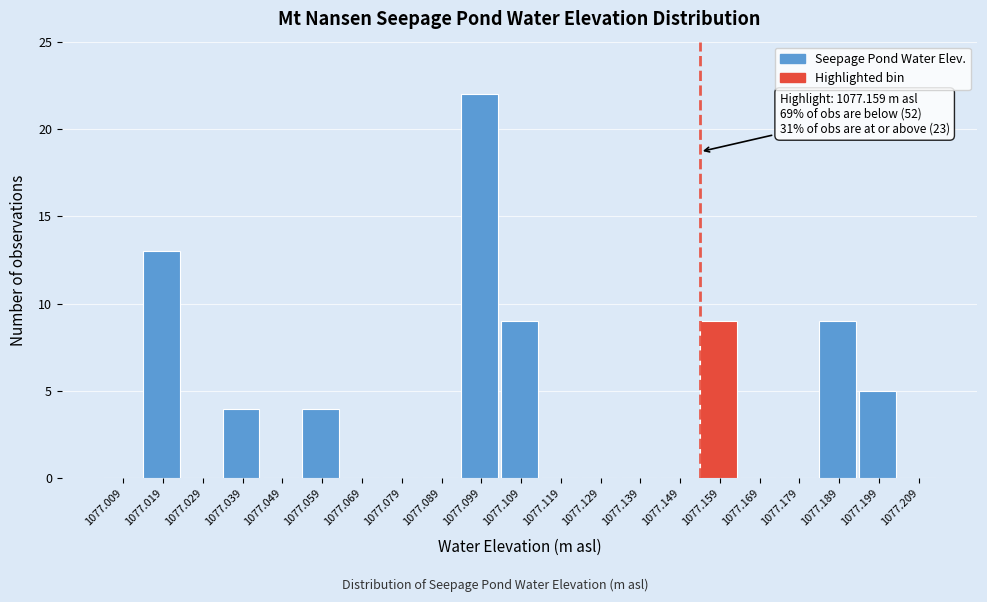

Reading left to right, extract all data points from this chart.

1077.009=0	1077.019=13	1077.029=0	1077.039=4	1077.049=0	1077.059=4	1077.069=0	1077.079=0	1077.089=0	1077.099=22	1077.109=9	1077.119=0	1077.129=0	1077.139=0	1077.149=0	1077.159=9	1077.169=0	1077.179=0	1077.189=9	1077.199=5	1077.209=0